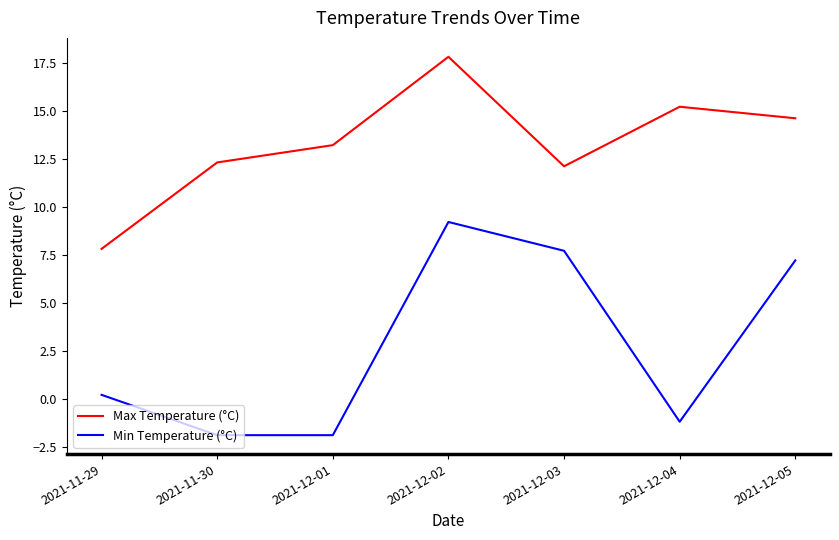

How many values in Min Temperature (°C) are above zero?

4